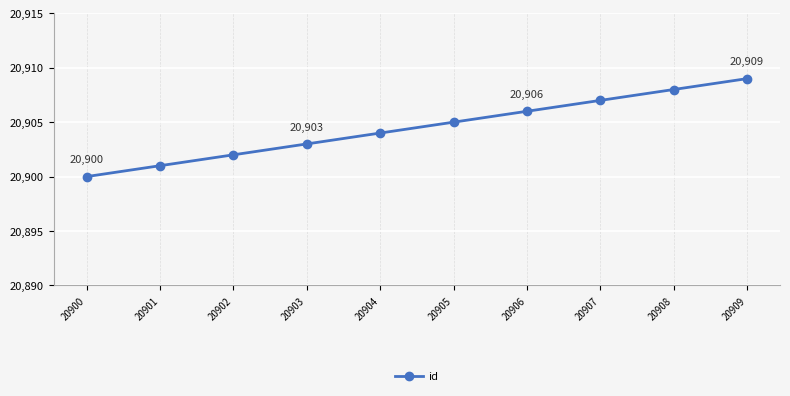

Between 20905 and 20909, which is larger?

20909